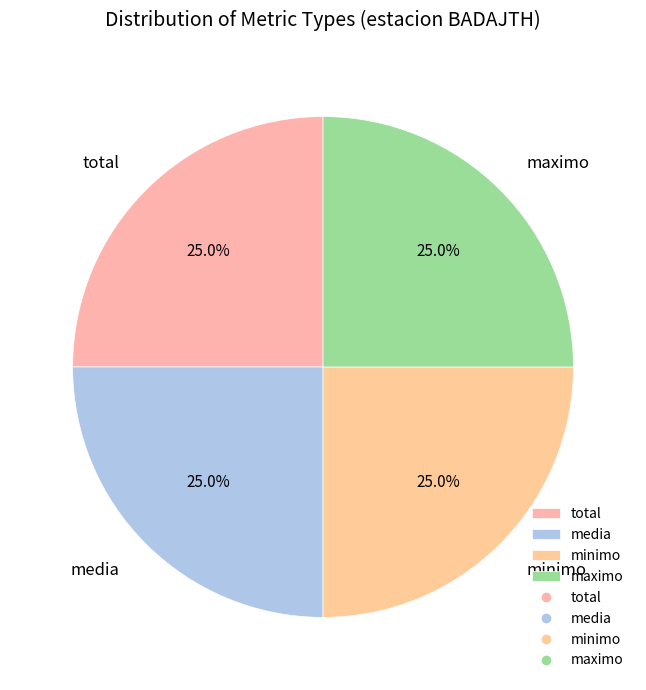

Count the number of slices in the pie.

4